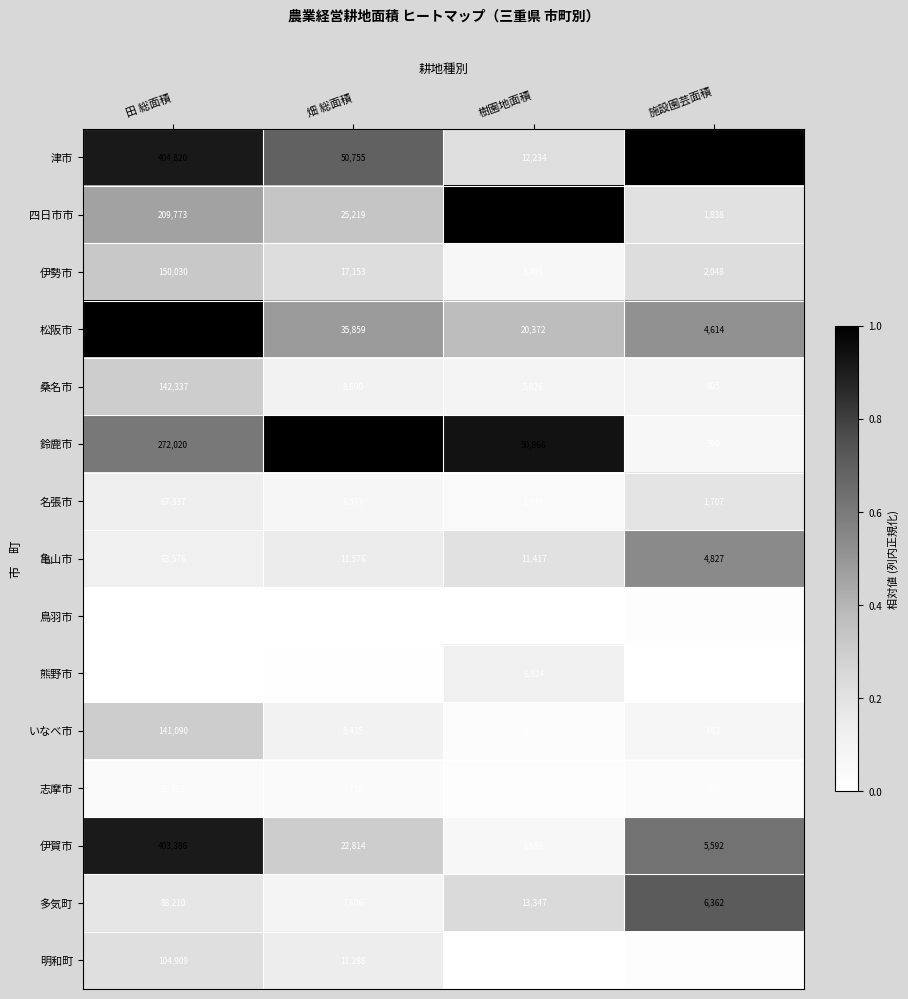

At how many categories does at least one series exceed 0?

4